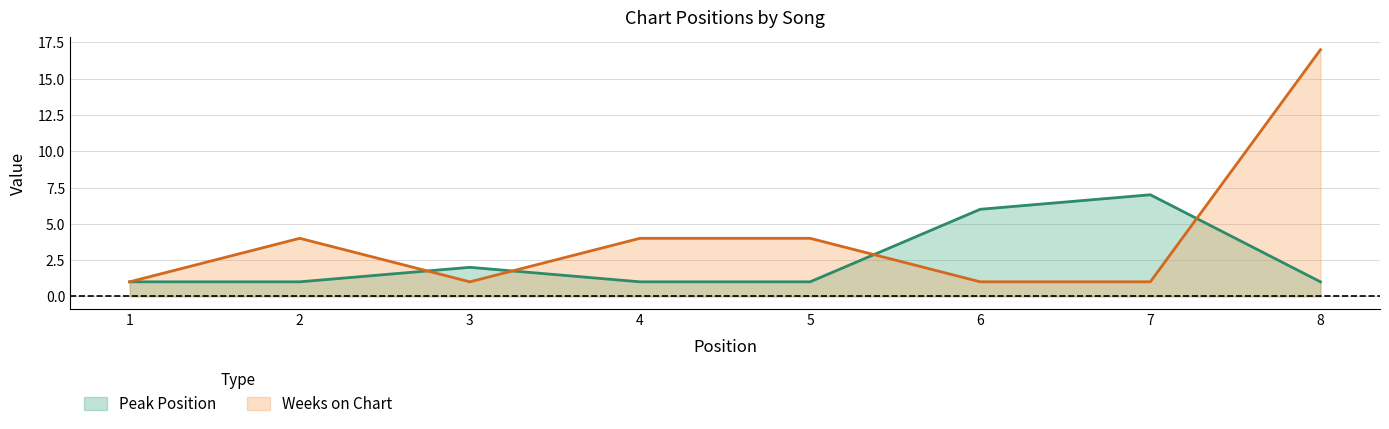

What is the value of the Weeks on Chart point at the 6th from the left?

1